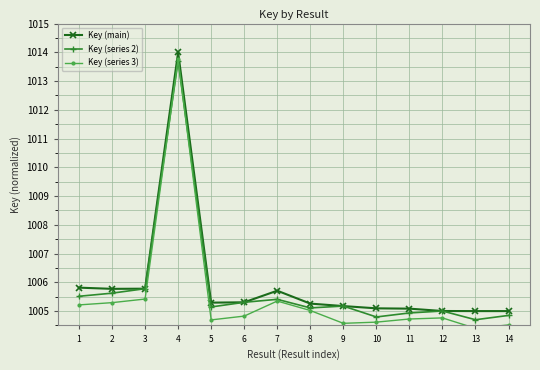

At which category does the chart reach its minimum across all series?

13